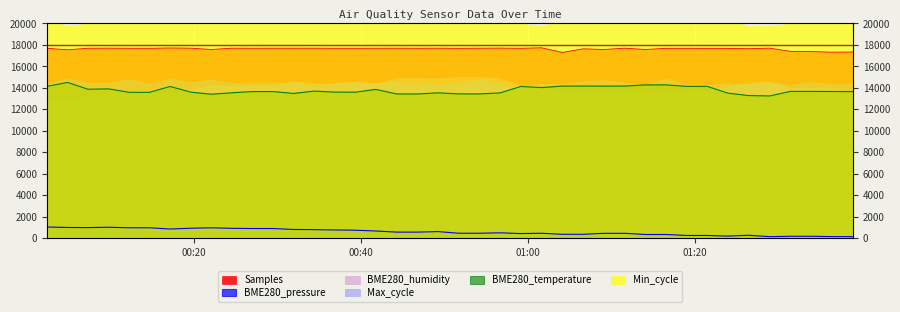

What is the sum of all BME280_temperature values?

550788.0